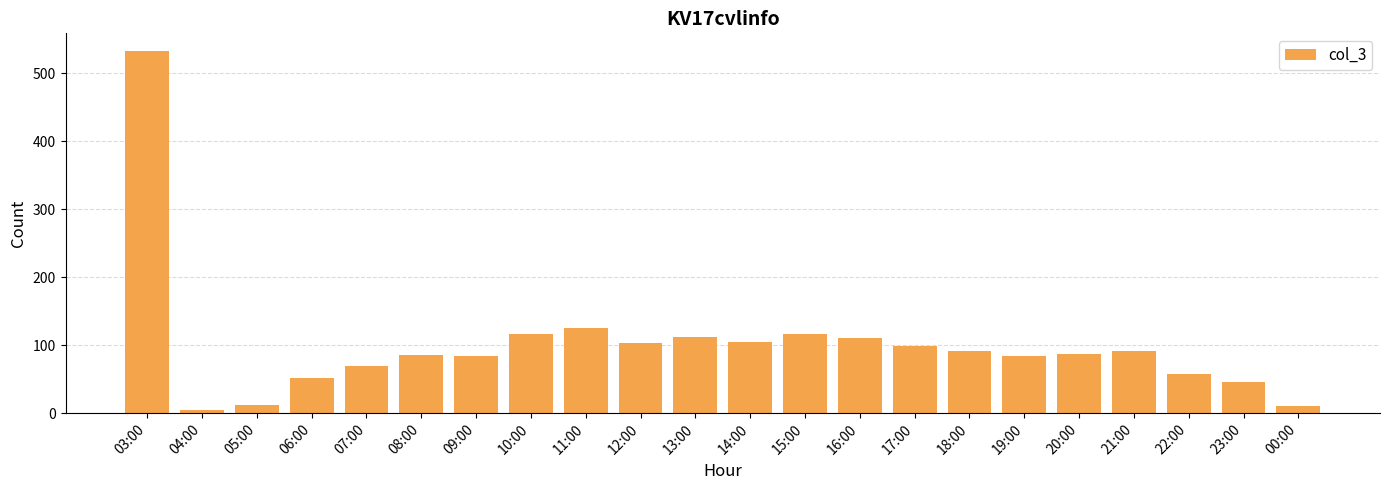

What is the minimum value shown in the chart?

4